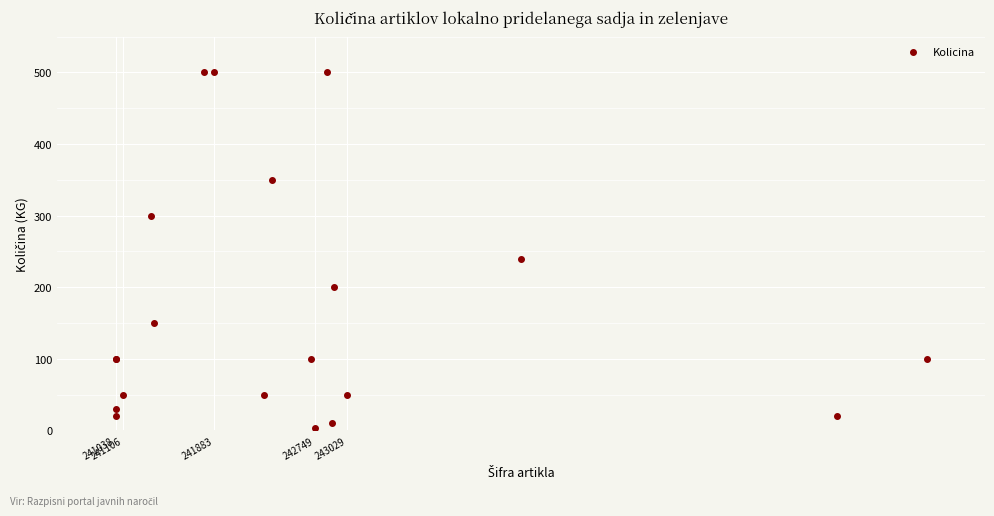

What Y value in the scatter plot is closest to 251?

240